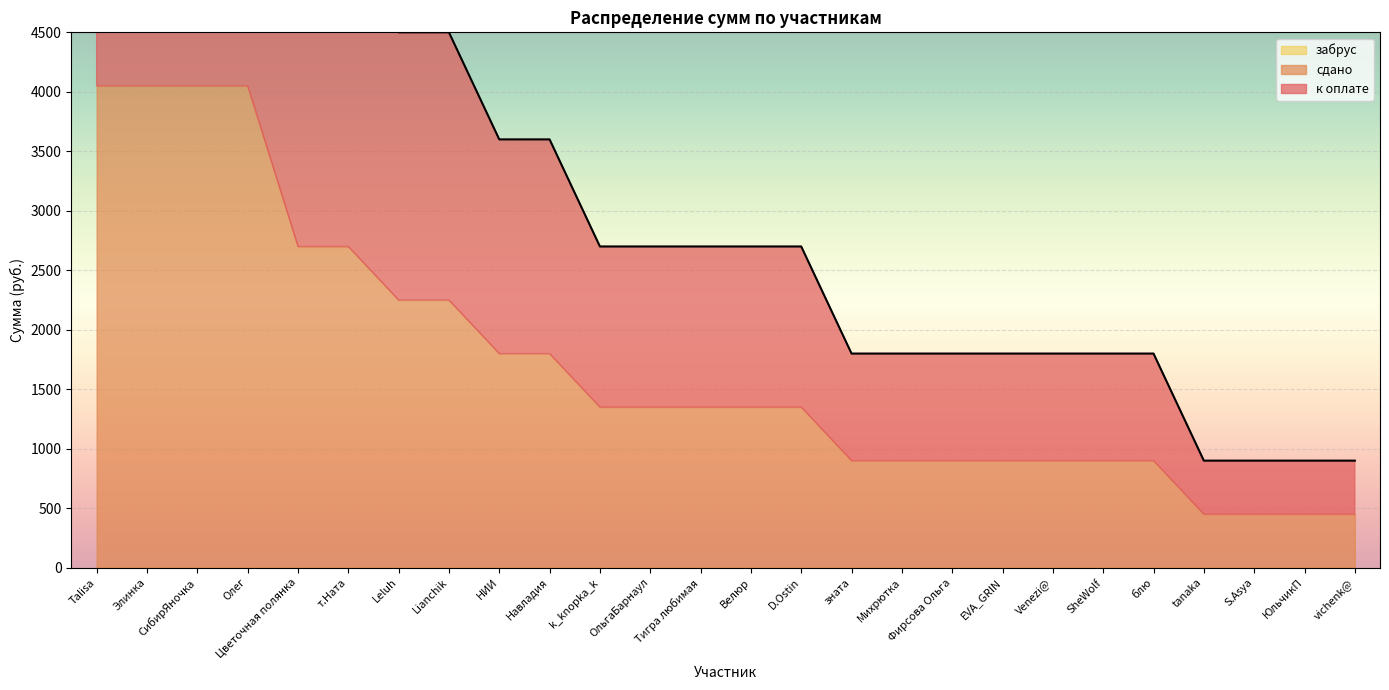

What is the difference between the highest and lowest values at Тигра любимая?

1350